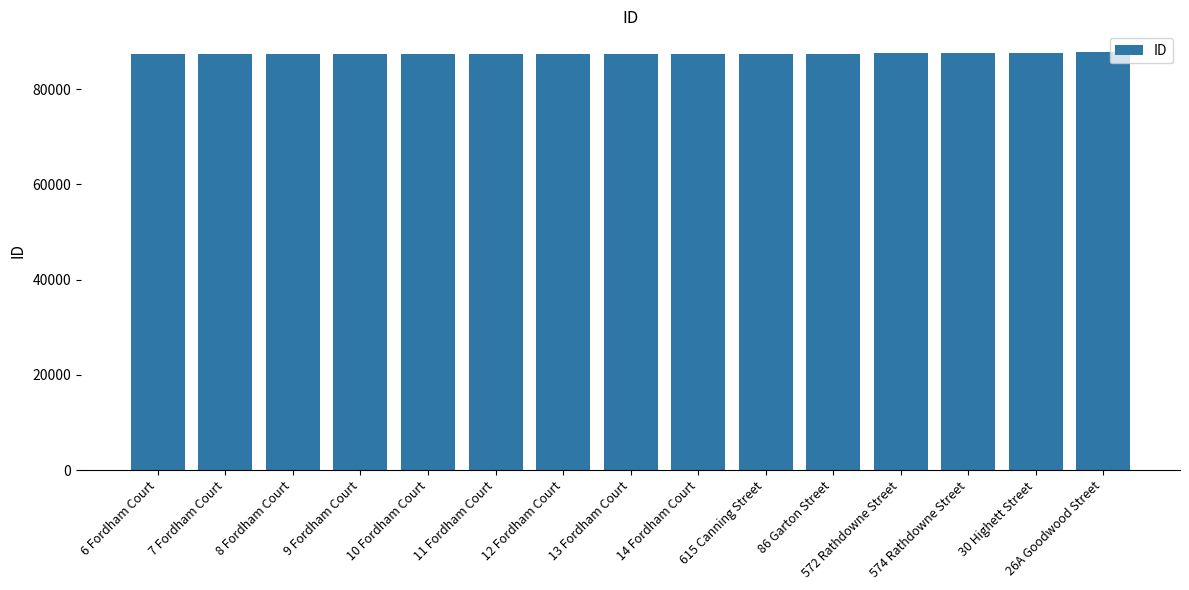

What is the smallest value displayed?

87443